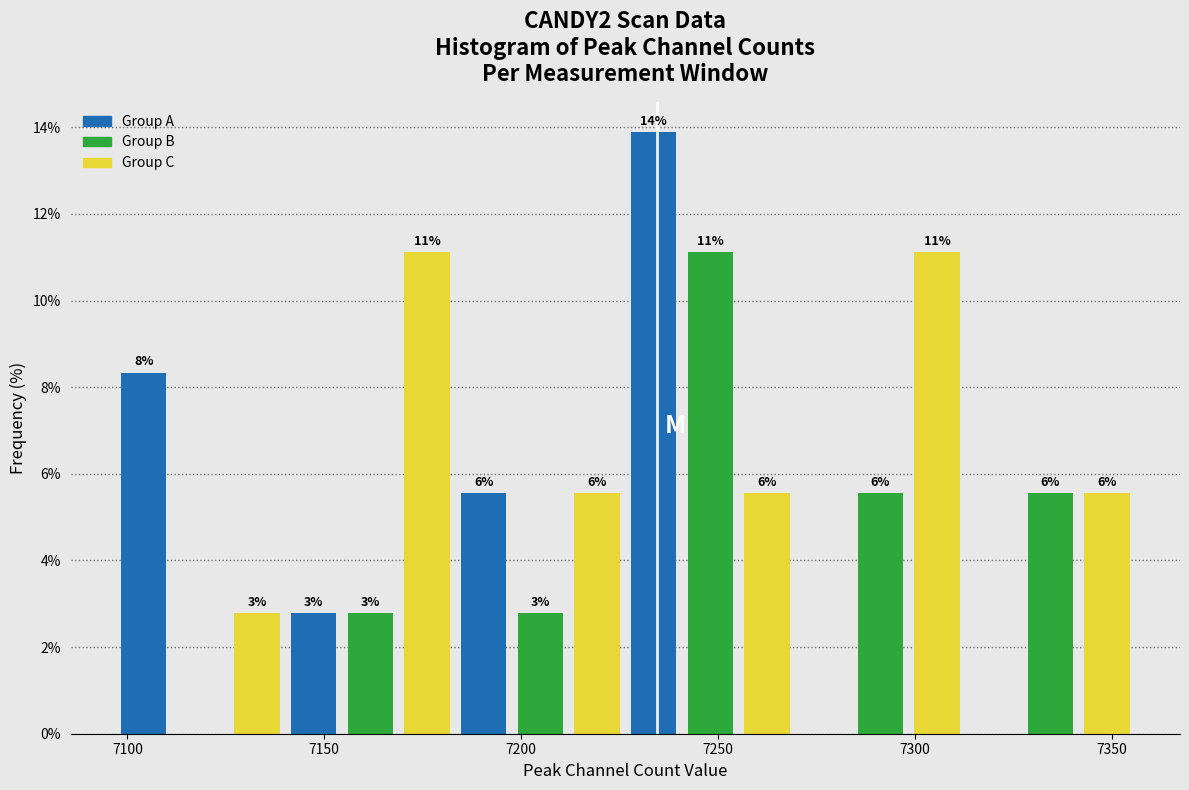

Around what value on the x-axis is the tallest bar? Give the approximate position of its centre, as read against the axis.

7235